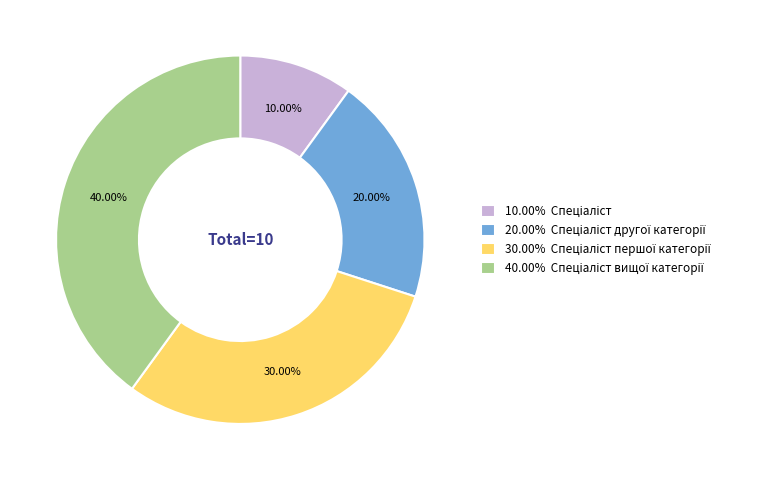

Is there any slice that represents more than half of the pie?

No